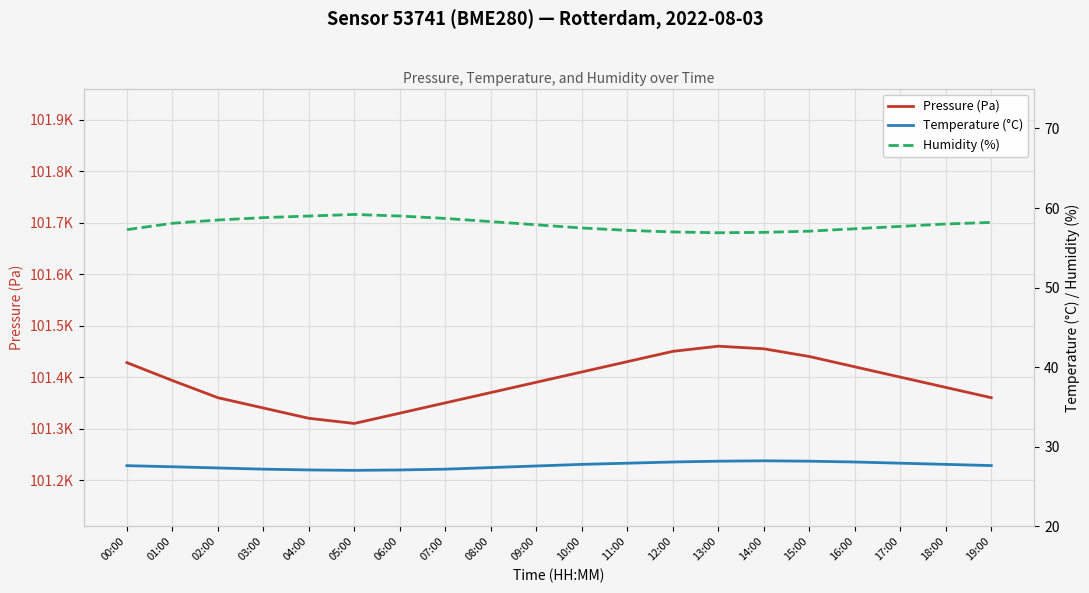

What is the lowest value of the Humidity (%) series?

56.9